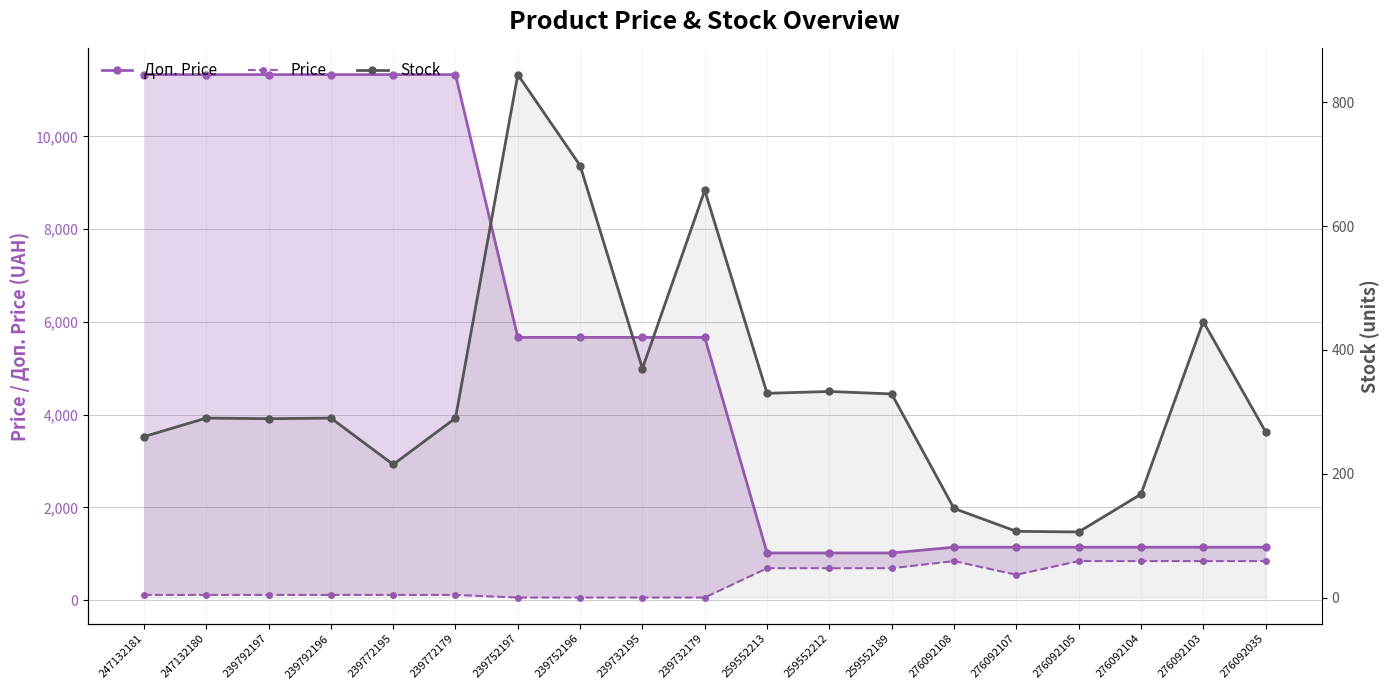

Which series changed the most between 239772195 and 276092105?

Доп. Price